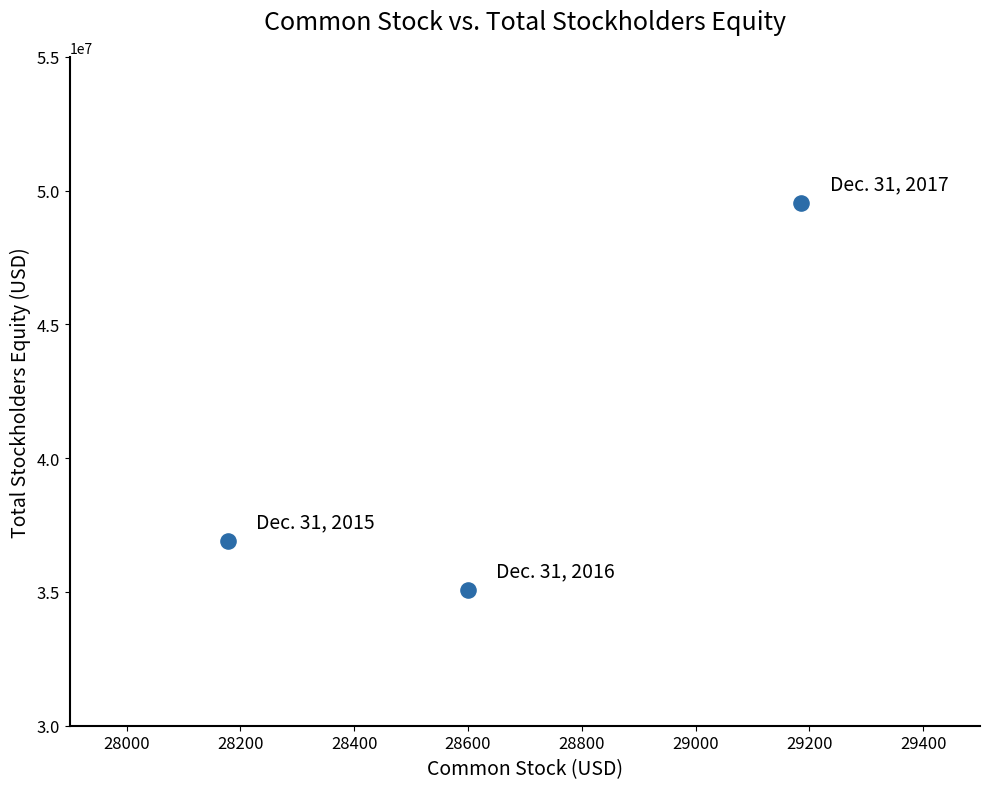

What is the average Y value?

40511496